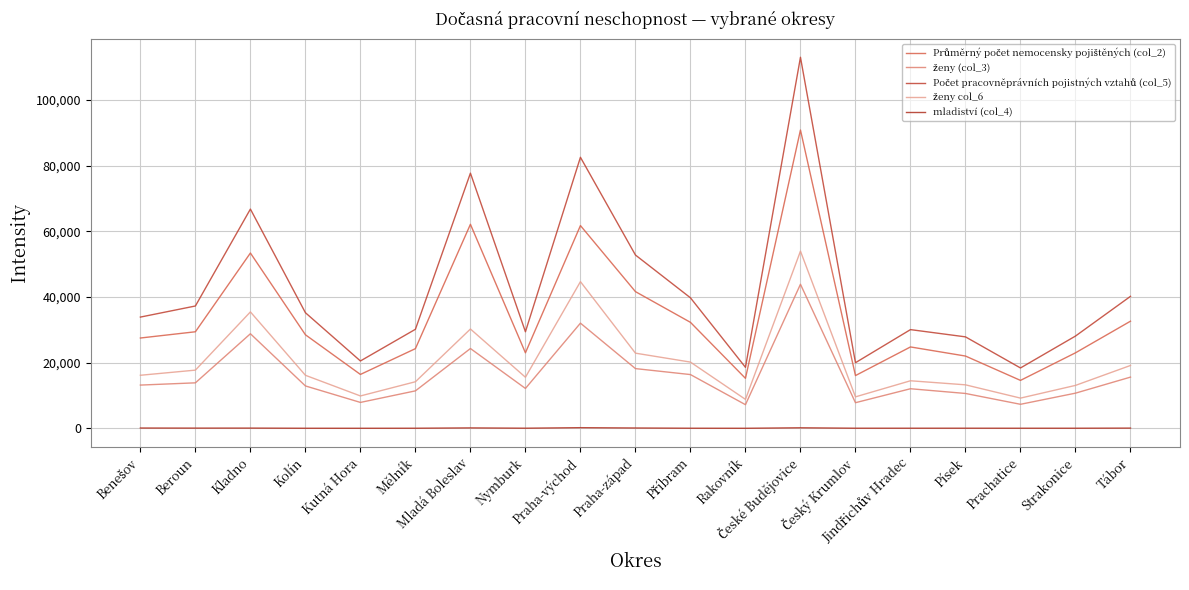

The Počet pracovněprávních pojistných vztahů (col_5) series shows 24923 at Praha-západ. True or false?

False